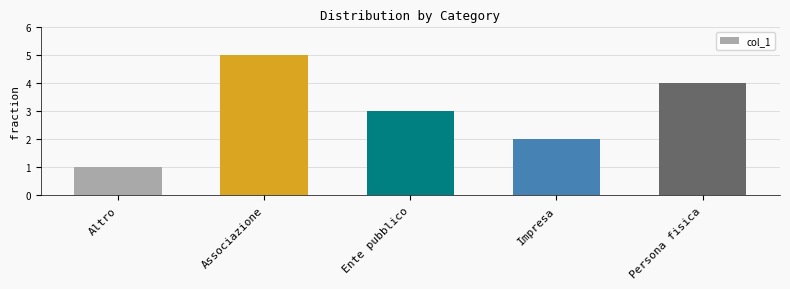

List the labels in order of value, smallest first.

Altro, Impresa, Ente pubblico, Persona fisica, Associazione